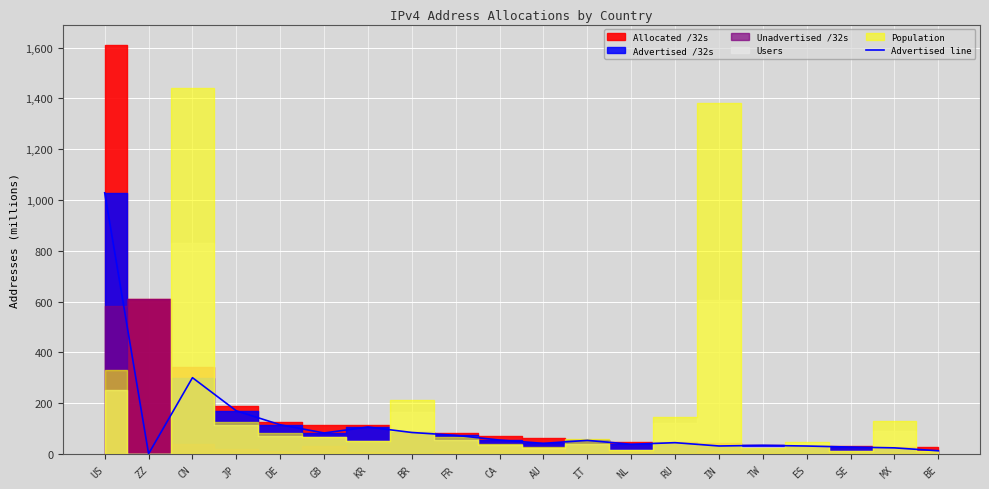

What is the difference between the maximum and minimum values?

1027.8